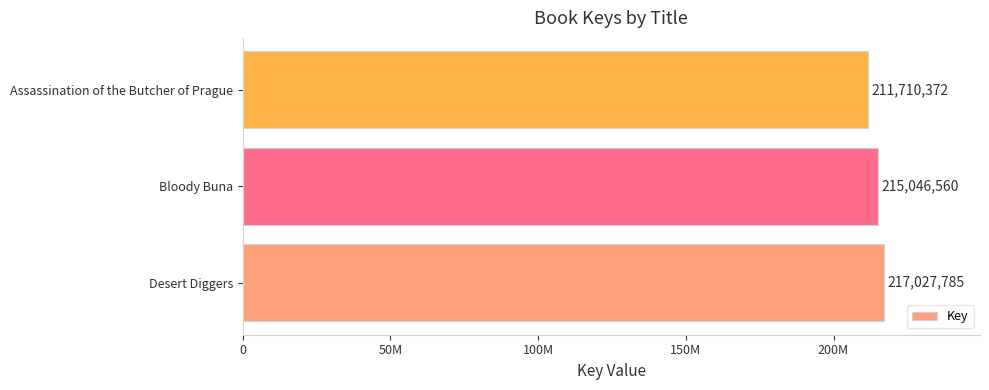

Does the chart contain any negative values?

No